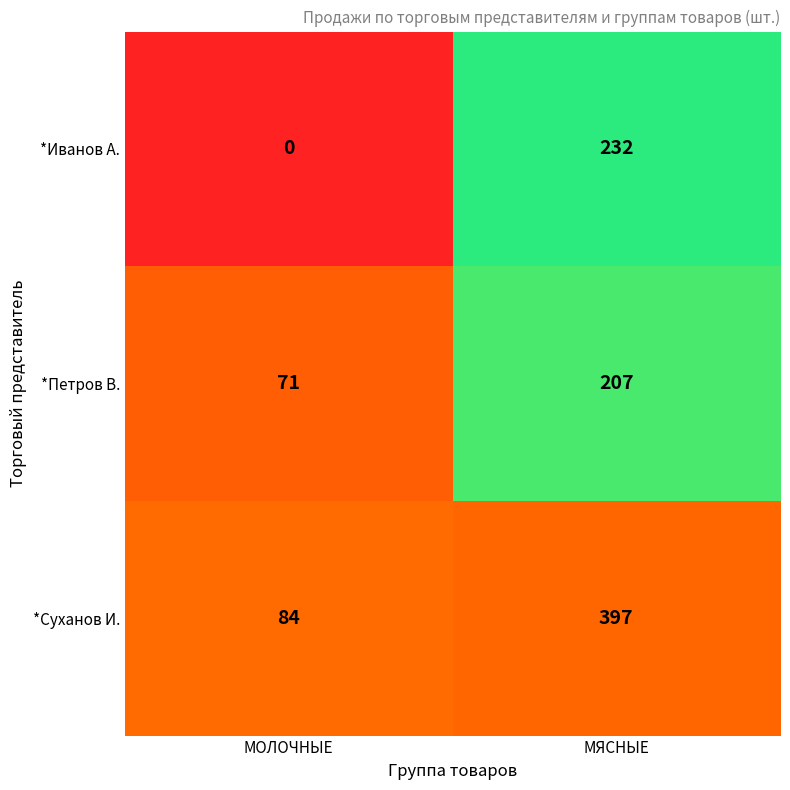

Rank the series by their average value, from lowest to highest.

*Иванов А., *Петров В., *Суханов И.